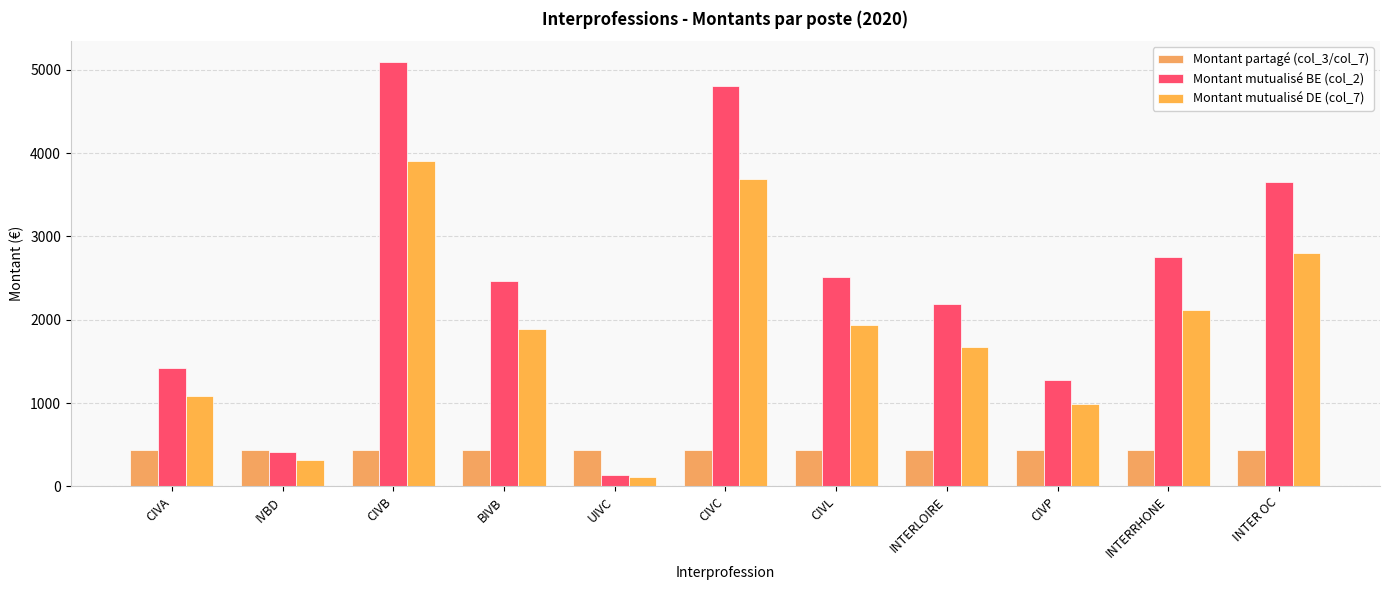

Which category has the lowest value in the Montant partagé (col_3/col_7) series?

CIVA